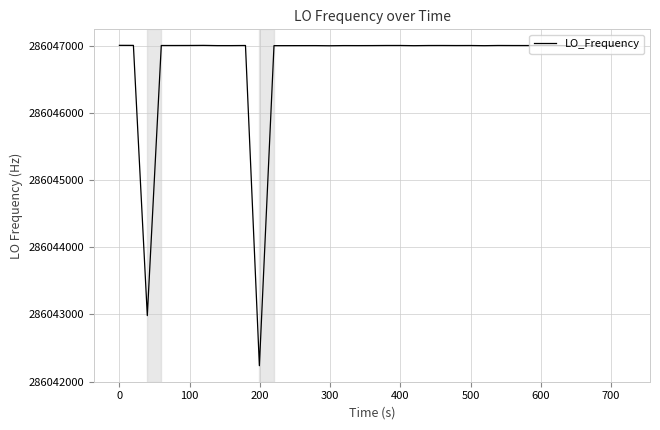

What is the greatest value displayed?

286047002.8